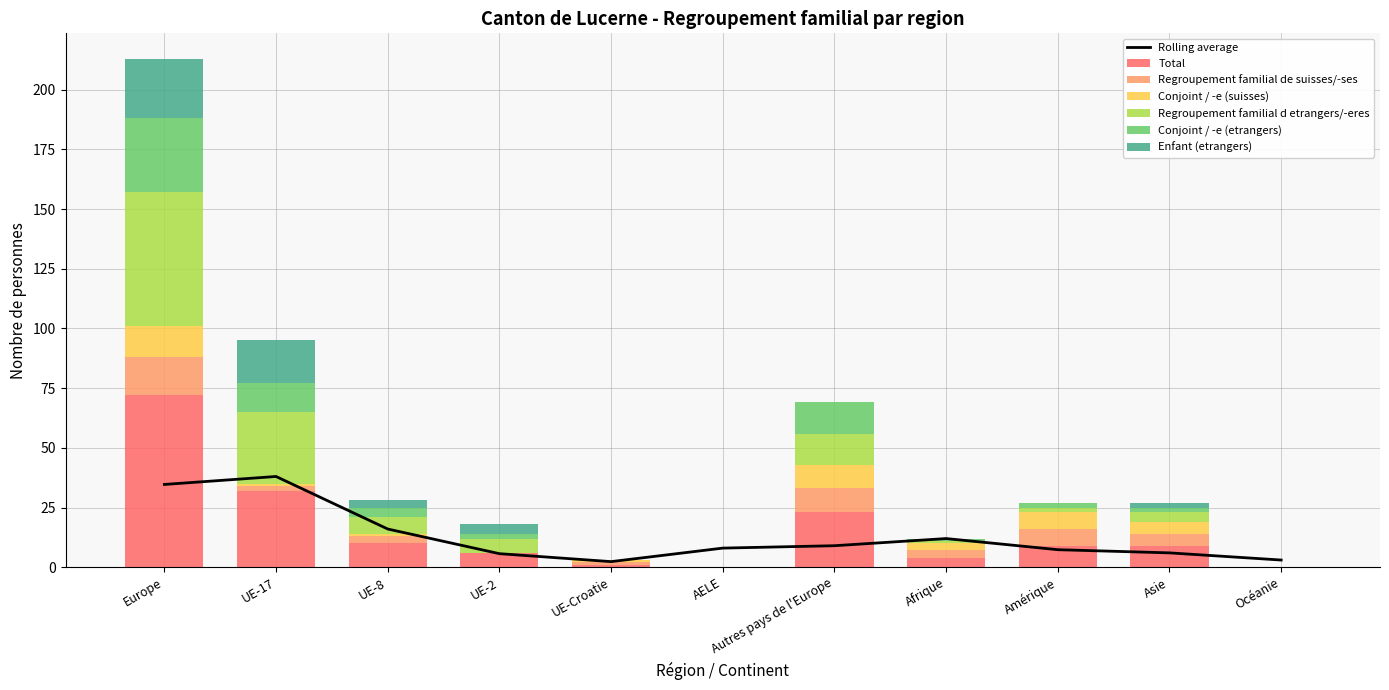

What is the sum of the Regroupement familial d etrangers/-eres values at Autres pays de l'Europe and UE-17?

43